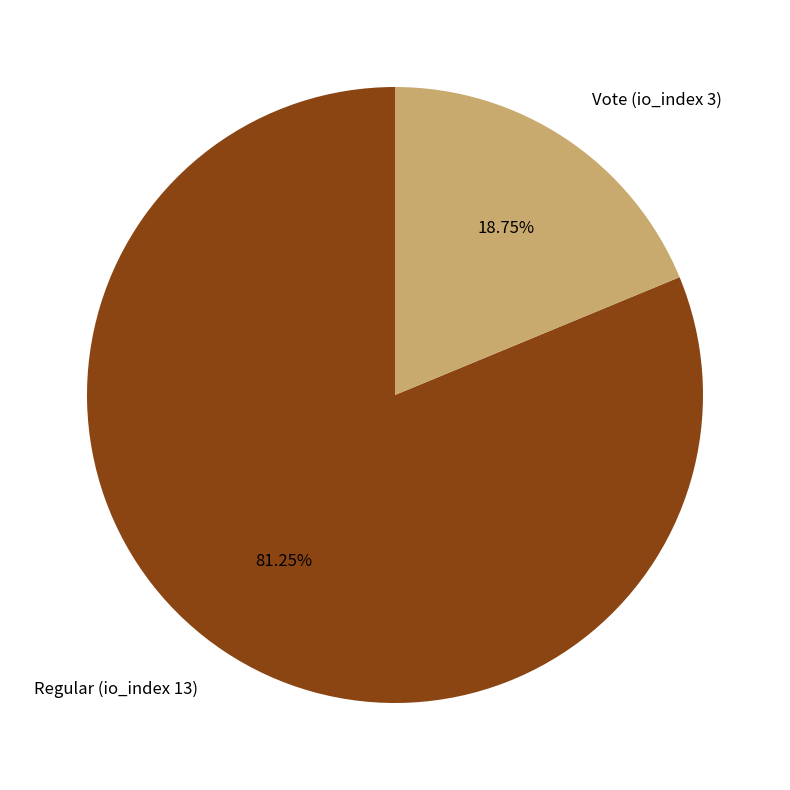

To the nearest percent, what percentage of the pie is Regular (io_index 13)?

81%